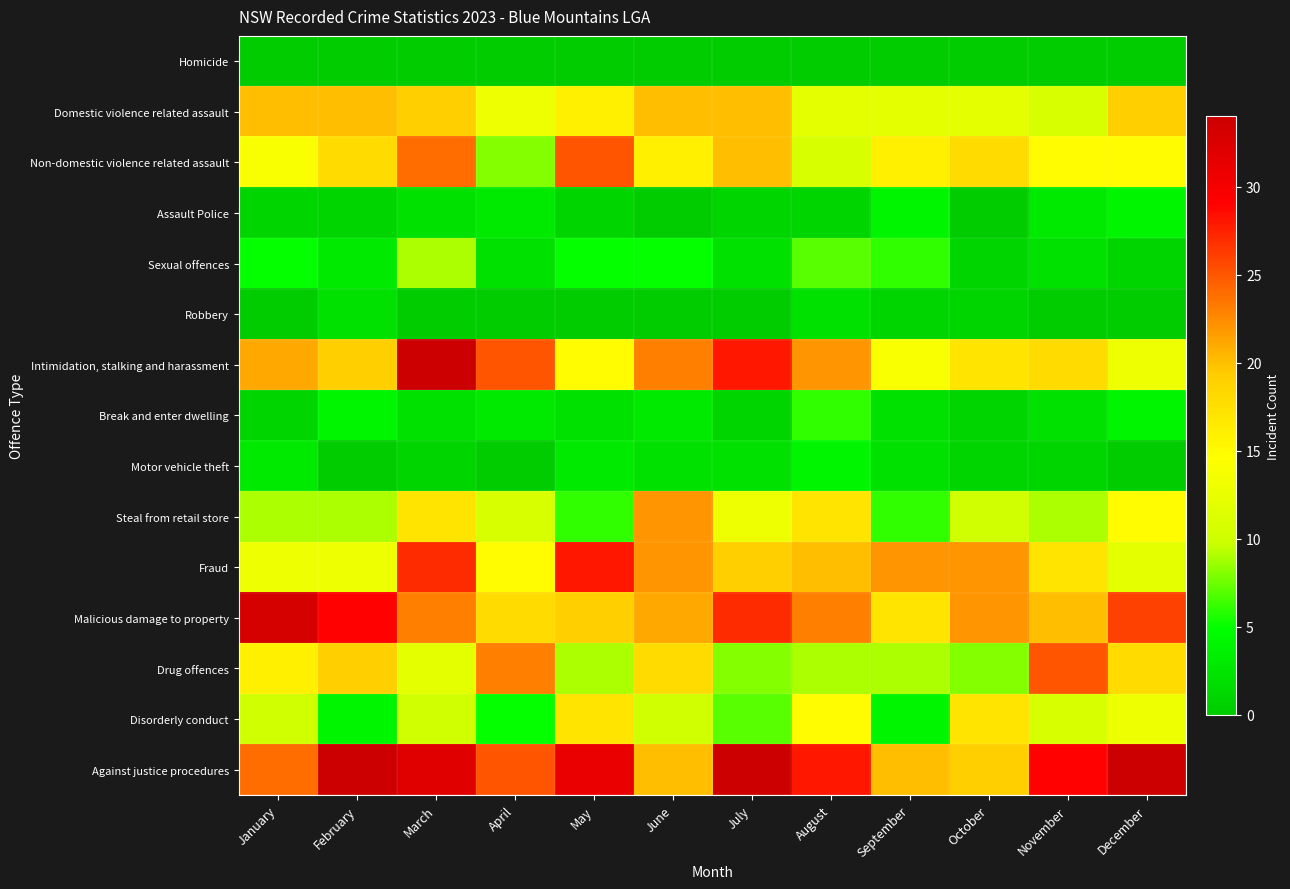

Between August and December, which series saw the biggest shift?

Intimidation, stalking and harassment